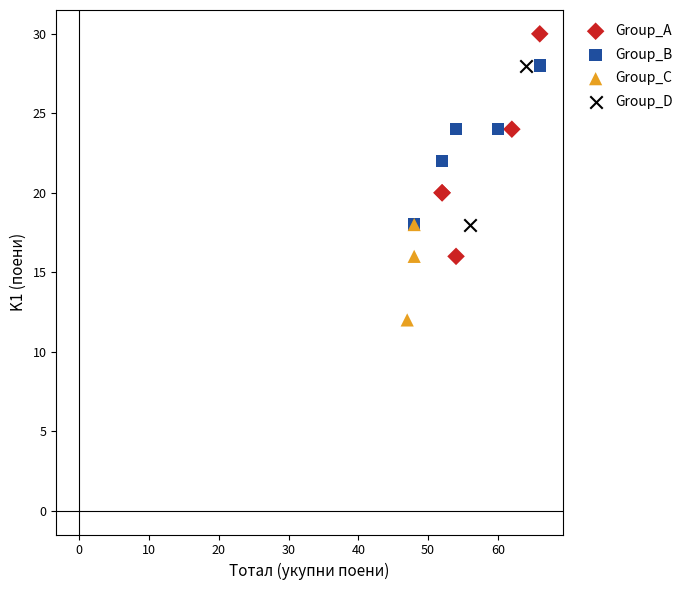

Which series has the largest Y range (max minus min)?

Group_A